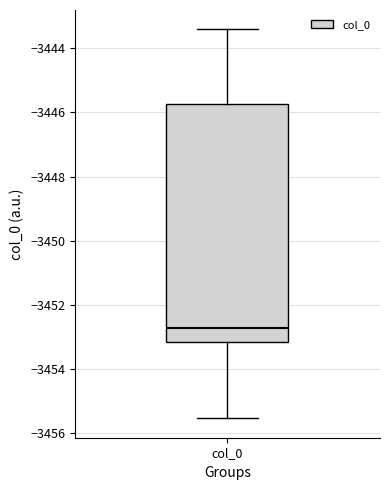

Transcribe this box plot: give where the median line is, the range the box spans, and where the two whiskers end, as read against the y-axis. The values are not printed on the chart, so give them approximately, as read against the axis.

median -3452.8, box -3453.2 to -3445.8, whiskers -3455.6 to -3443.4